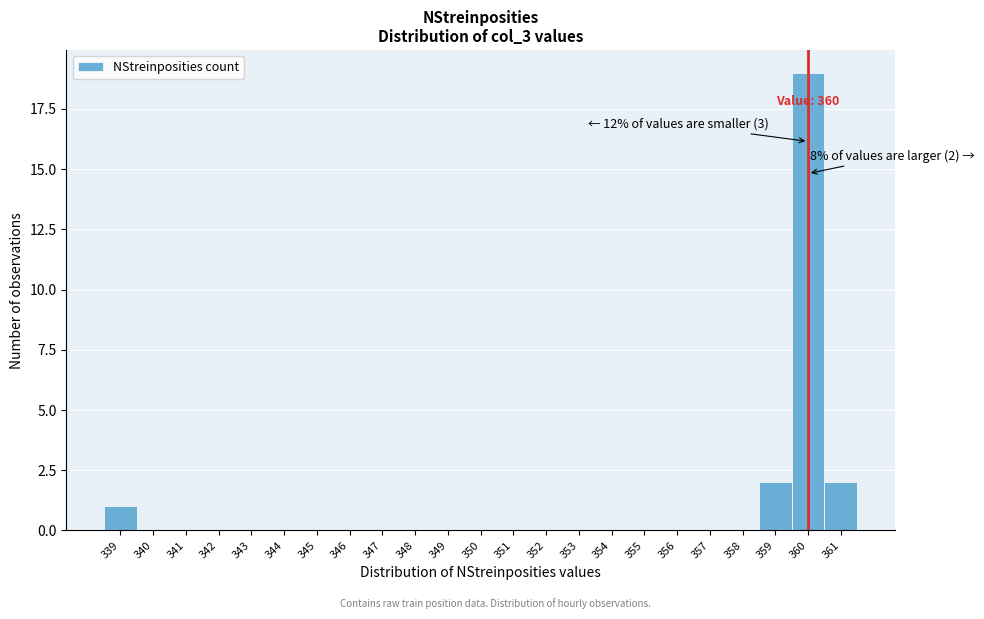

Over which range of the x-axis is the bar tallest?

359.5 to 360.5